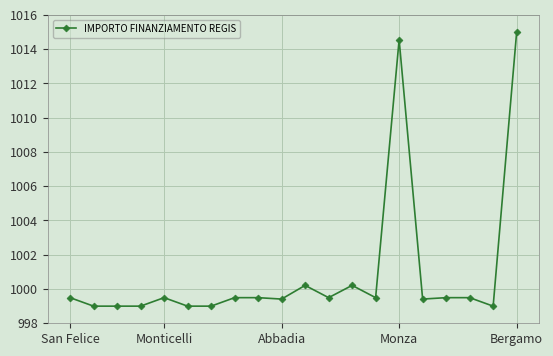

What is the greatest value displayed?

1015.0